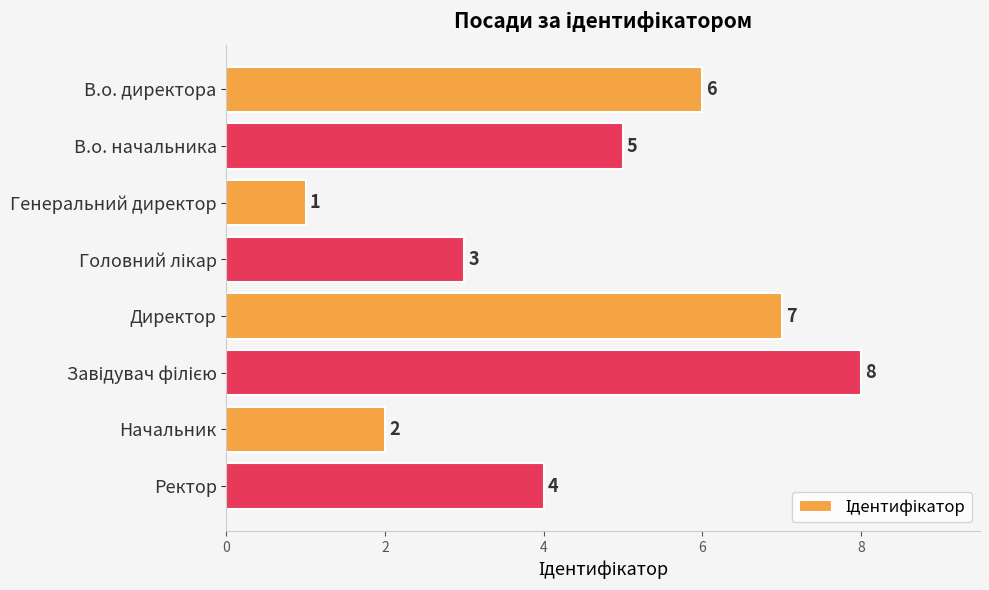

How many values are between 3 and 7?

5